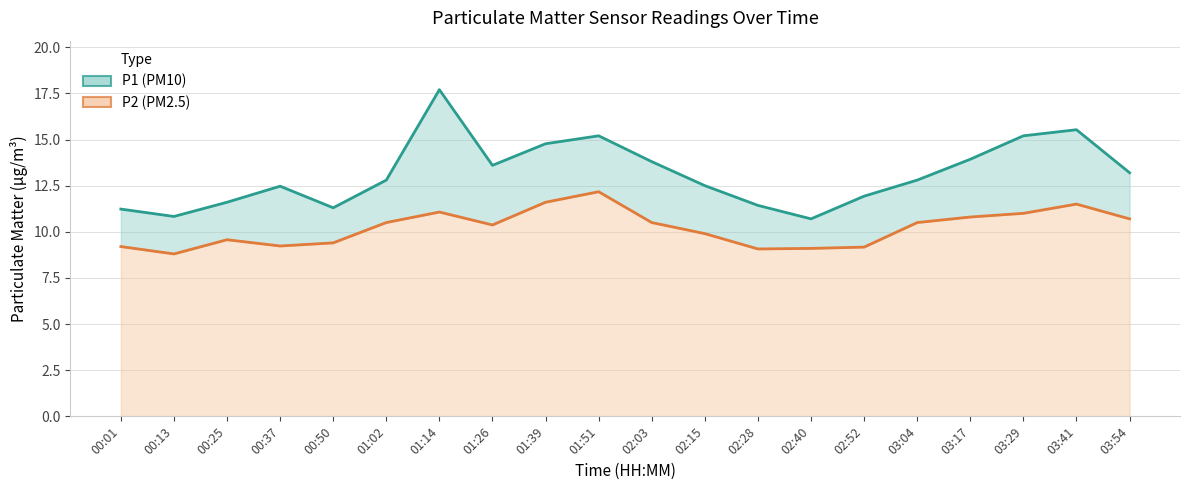

Reading left to right, list all the values displayed in this chart.

P1 (line): 11.2	10.8	11.6	12.5	11.3	12.8	17.7	13.6	14.8	15.2	13.8	12.5	11.4	10.7	11.9	12.8	13.9	15.2	15.5	13.2
P2 (line): 9.2	8.8	9.6	9.2	9.4	10.5	11.1	10.4	11.6	12.2	10.5	9.9	9.1	9.1	9.2	10.5	10.8	11.0	11.5	10.7